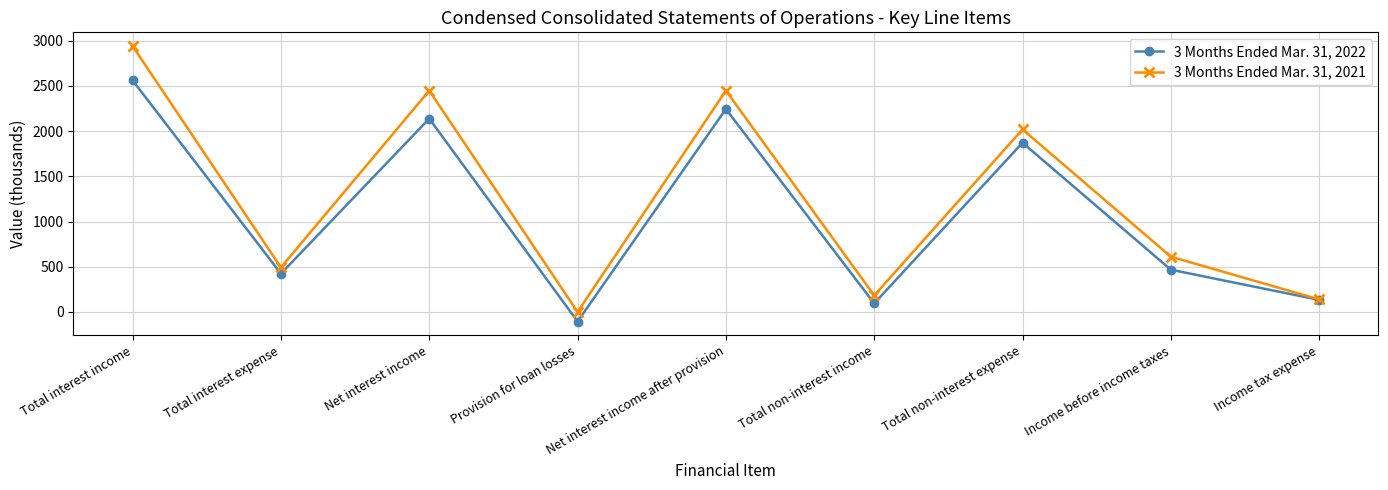

What is the sum of all 3 Months Ended Mar. 31, 2021 values?

11278